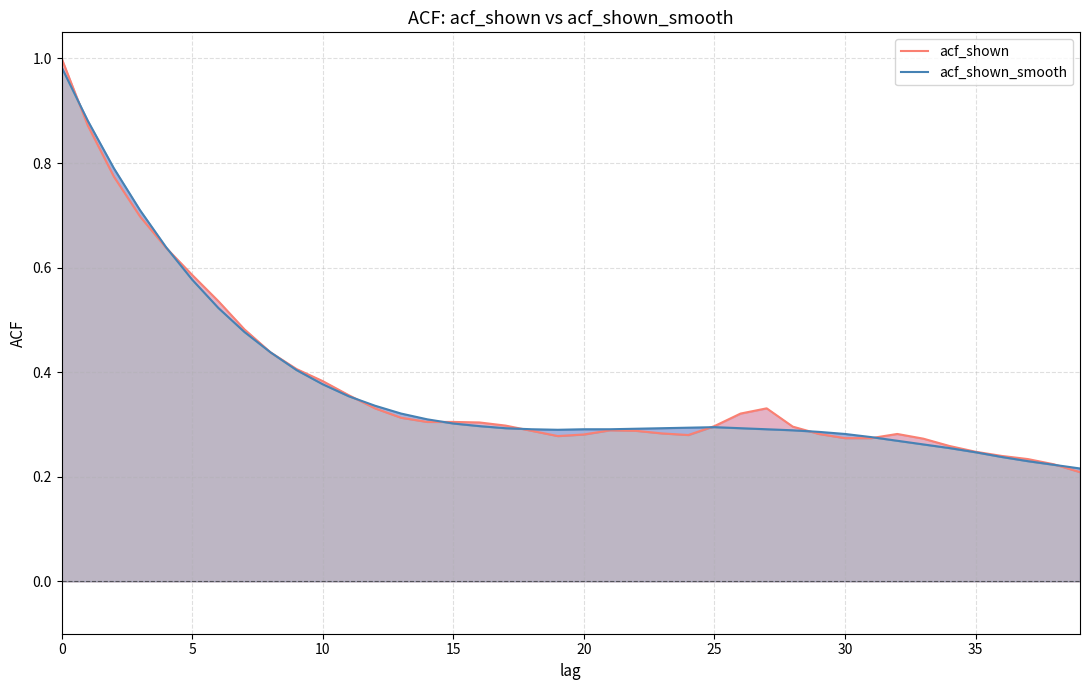

True or false: acf_shown has more than 0 interior local peaks.

True